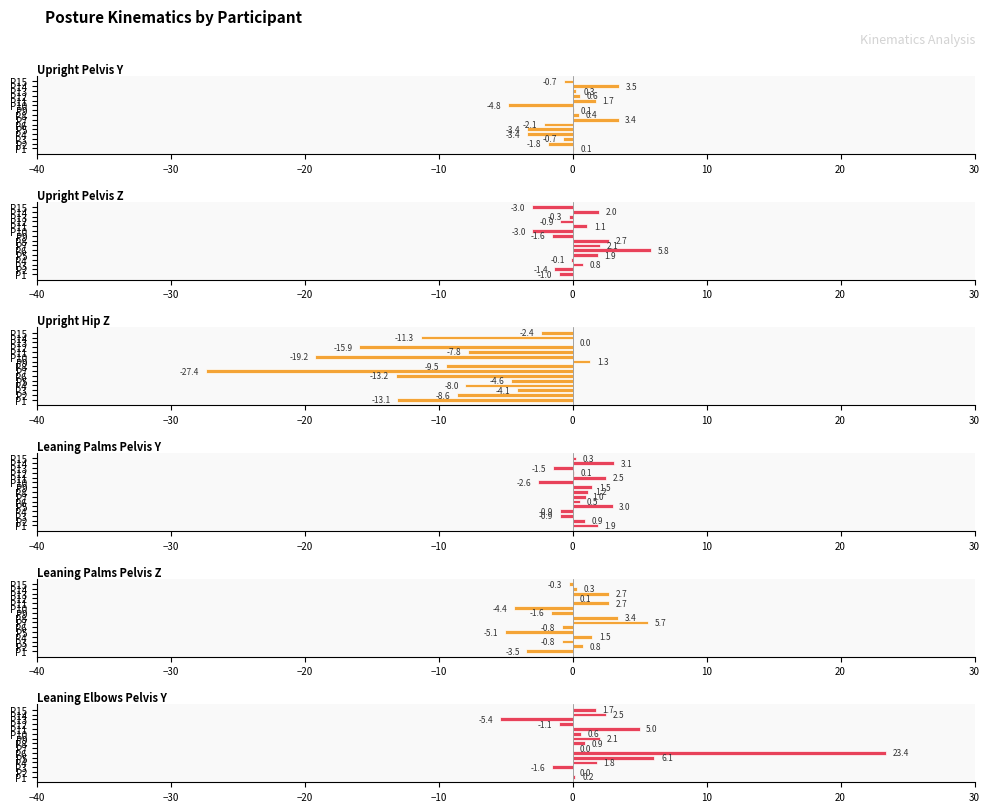

What is the difference between the maximum and second lowest values in the Leaning_Elbows_Pelvis_Y series?

24.9